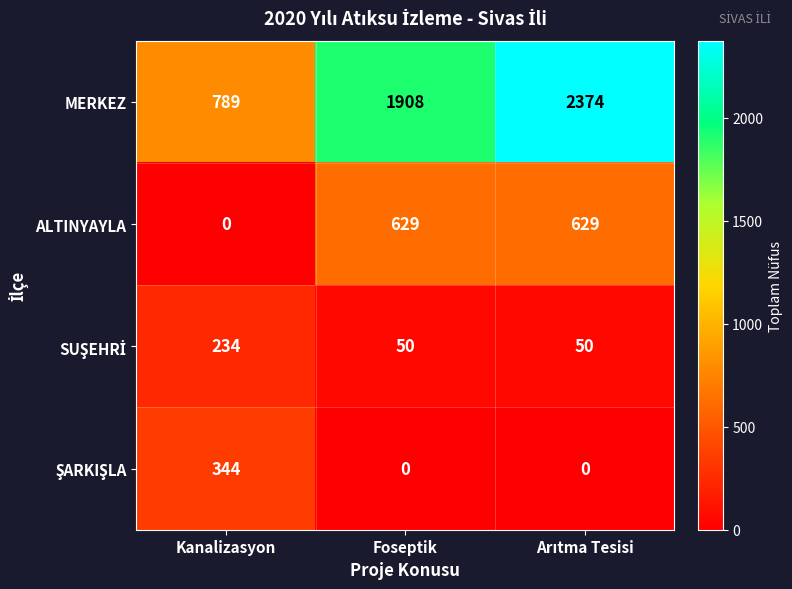

What is the maximum value for MERKEZ?

2374